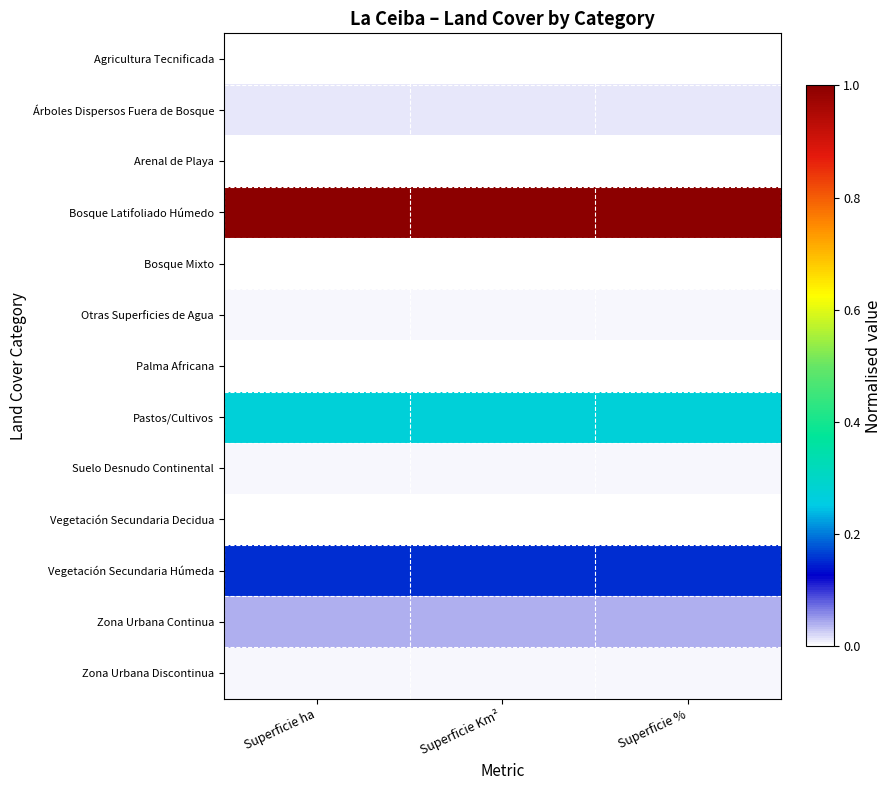

Which has a higher value, Superficie Km² or Superficie %?

Superficie %